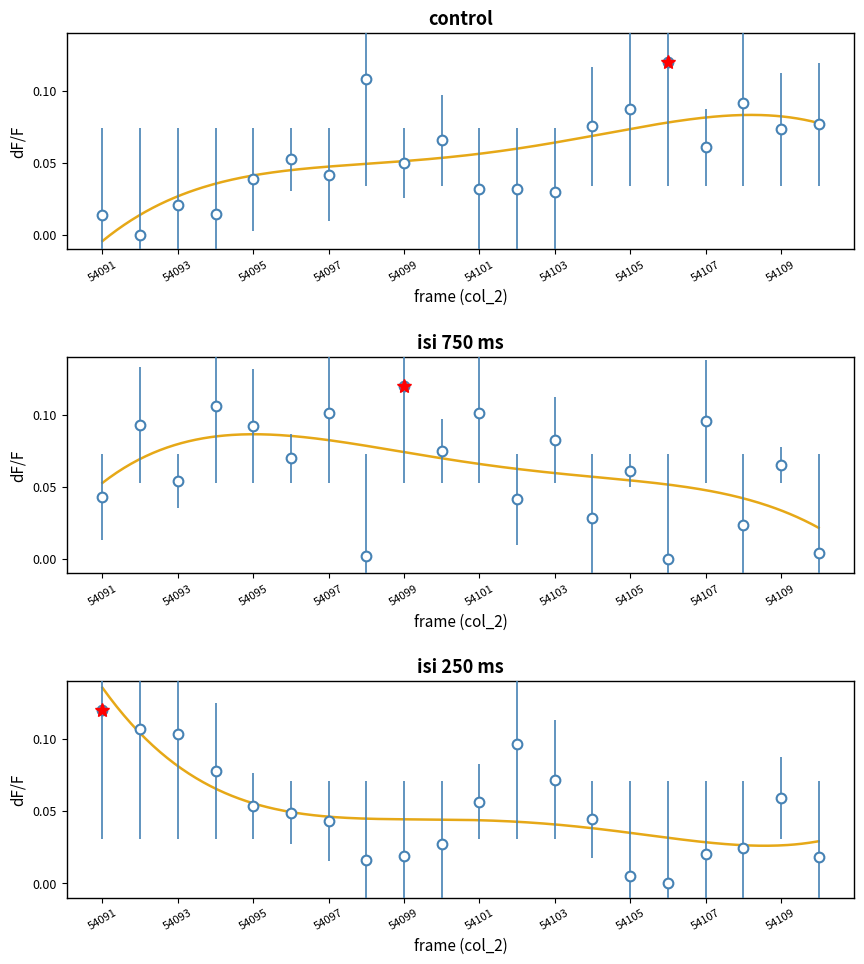

Which label corresponds to the smallest value in the chart?

54092